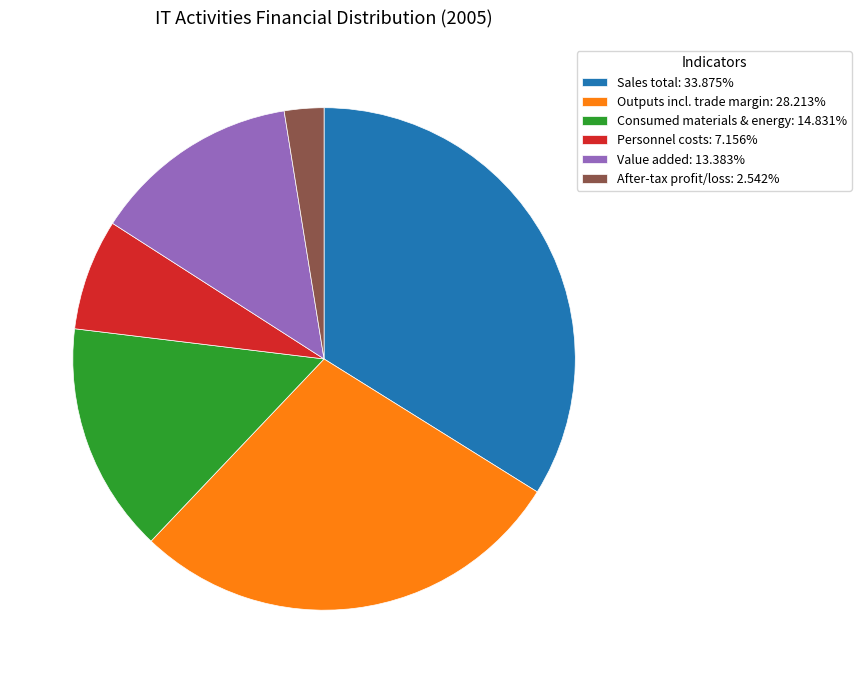

Is there a majority slice in this chart?

No